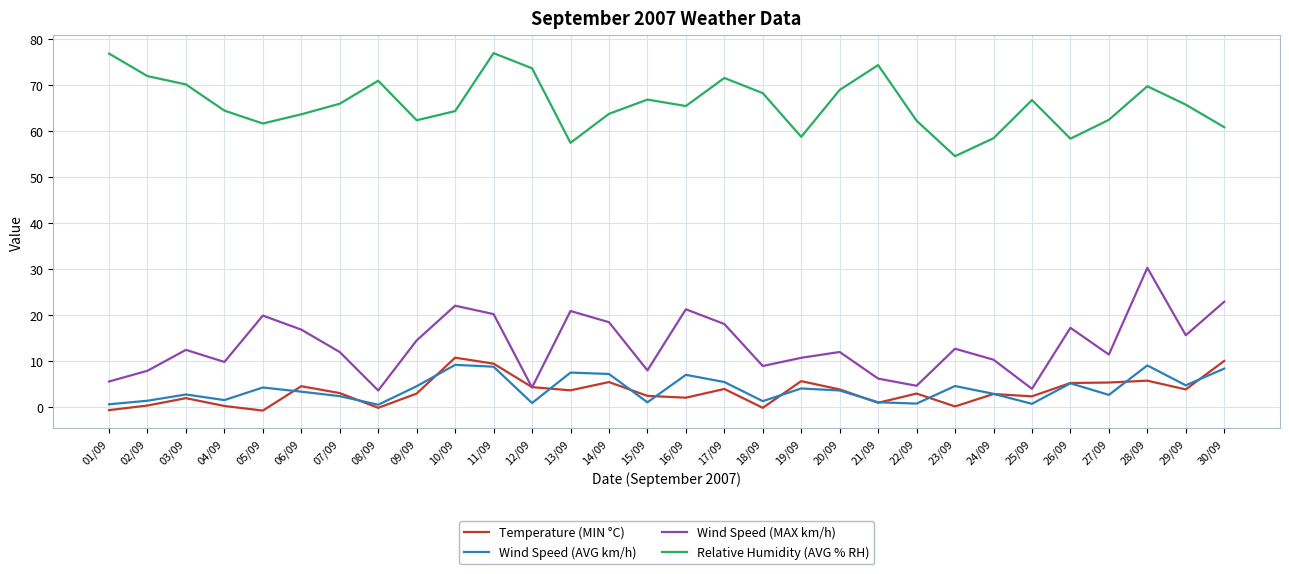

Which series has the largest total across all categories?

Relative Humidity (AVG % RH)